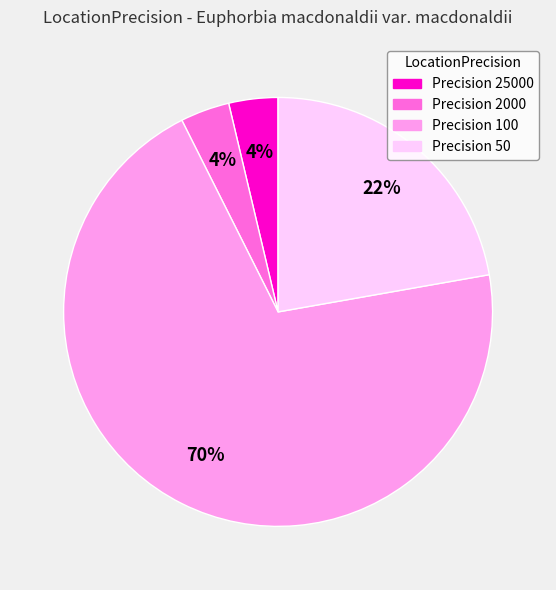

To the nearest percent, what is the average slice percentage?

25%